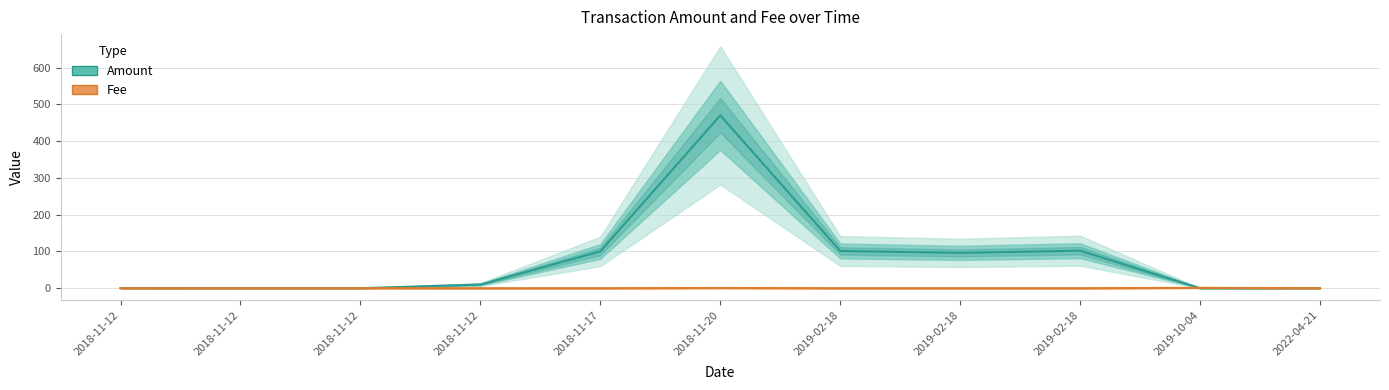

What is the spread (max minus min) of values at 2019-10-04?

0.9